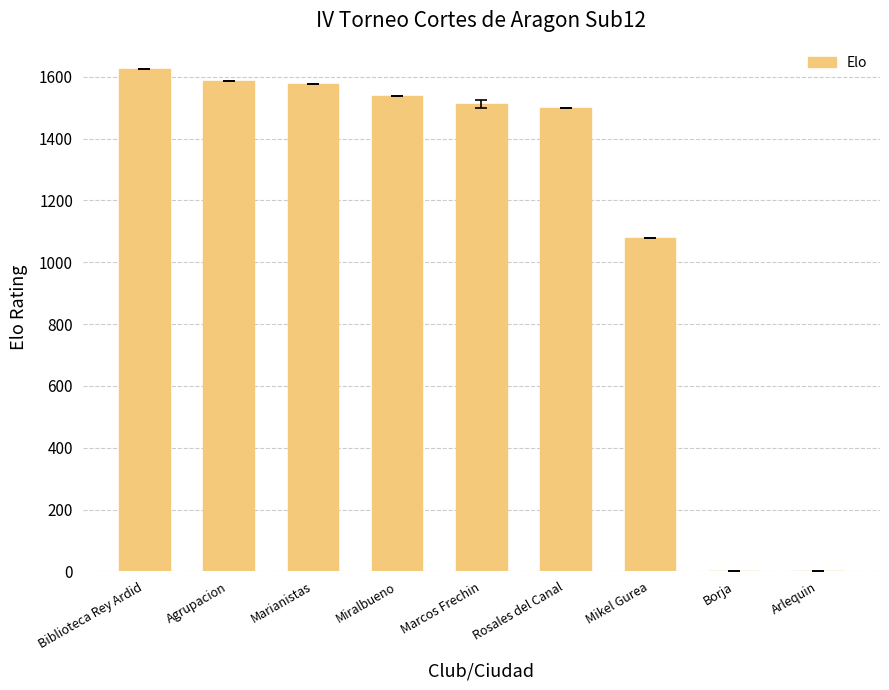

How many distinct data groups are displayed?

1